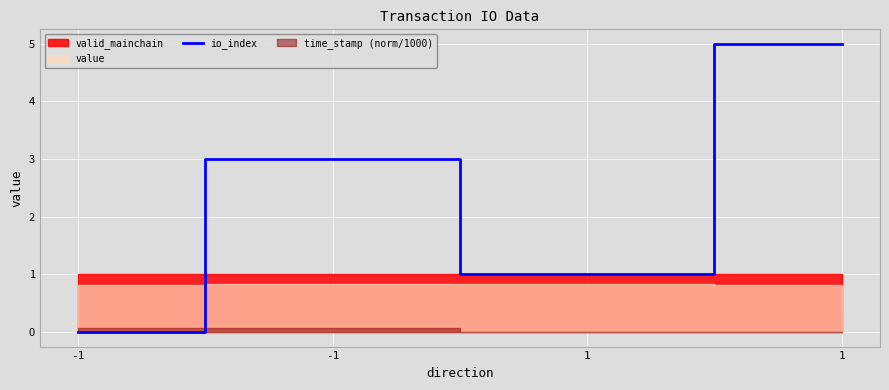

Where is the first local minimum?

1